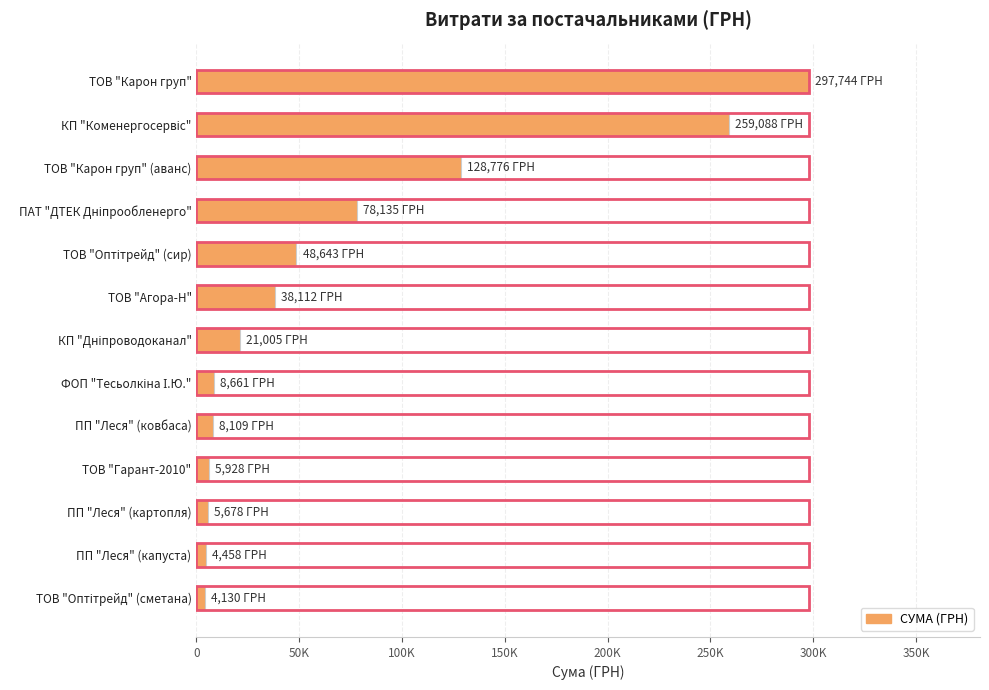

How many values are below 21004?

6